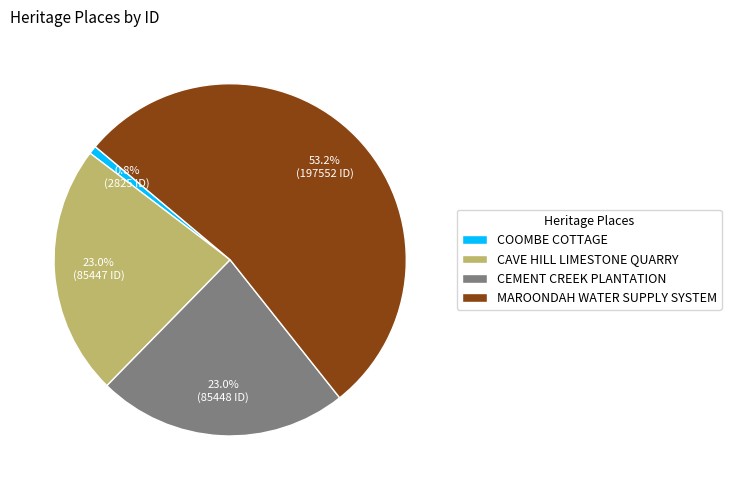

Between MAROONDAH WATER SUPPLY SYSTEM and CAVE HILL LIMESTONE QUARRY, which is larger?

MAROONDAH WATER SUPPLY SYSTEM